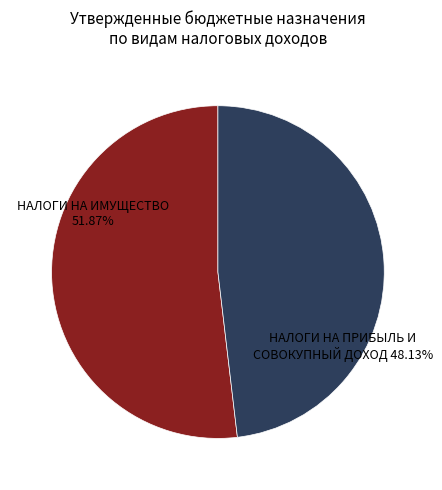

Is there a majority slice in this chart?

Yes